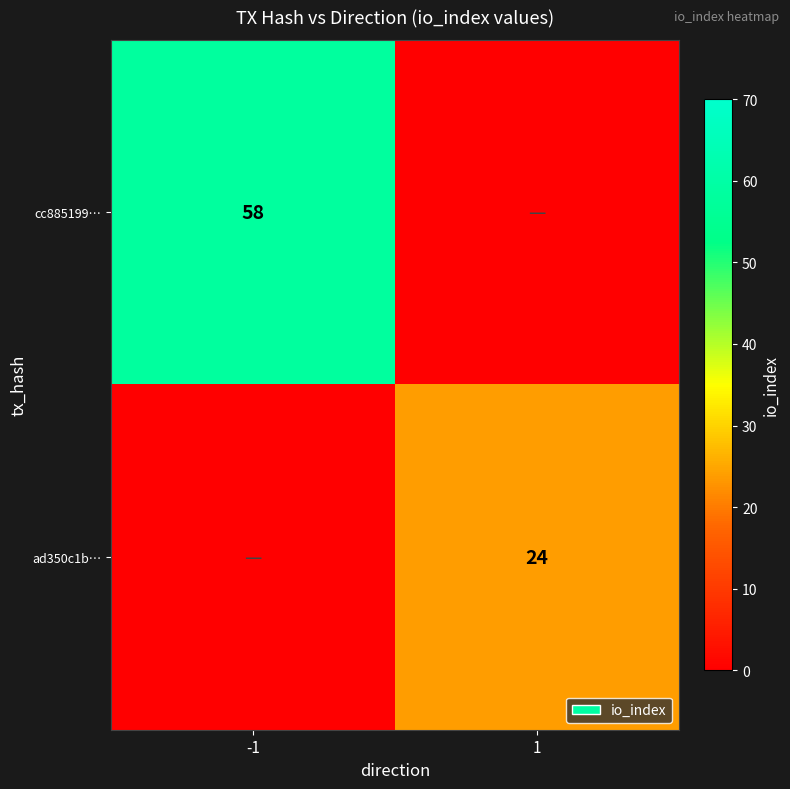

The cc885199… series shows 58 at -1. True or false?

True